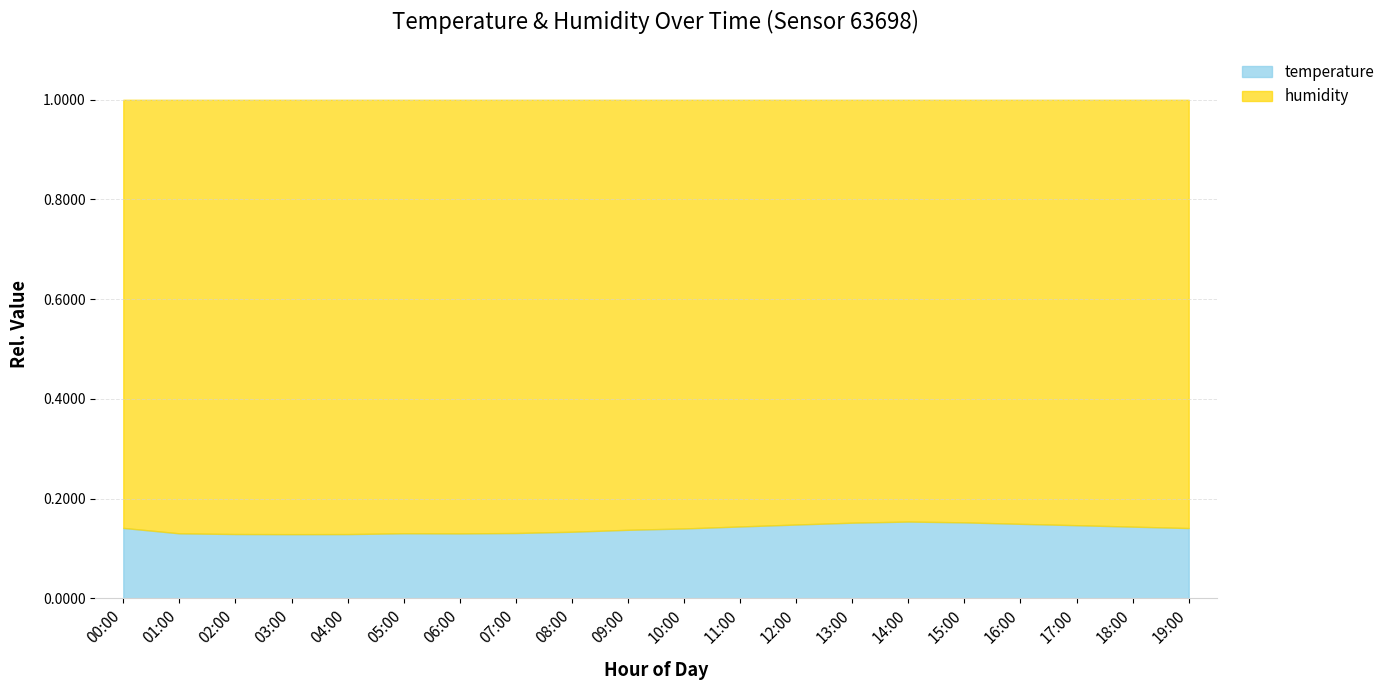

Is it true that the value at 12:00 is 0.1?

True